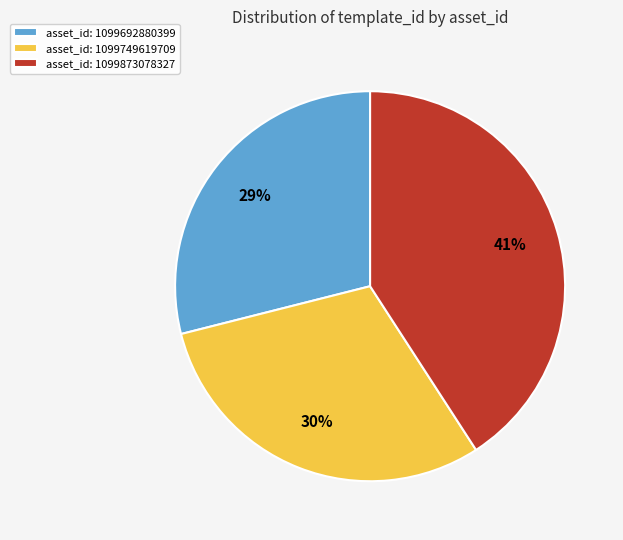

Count the number of slices in the pie.

3